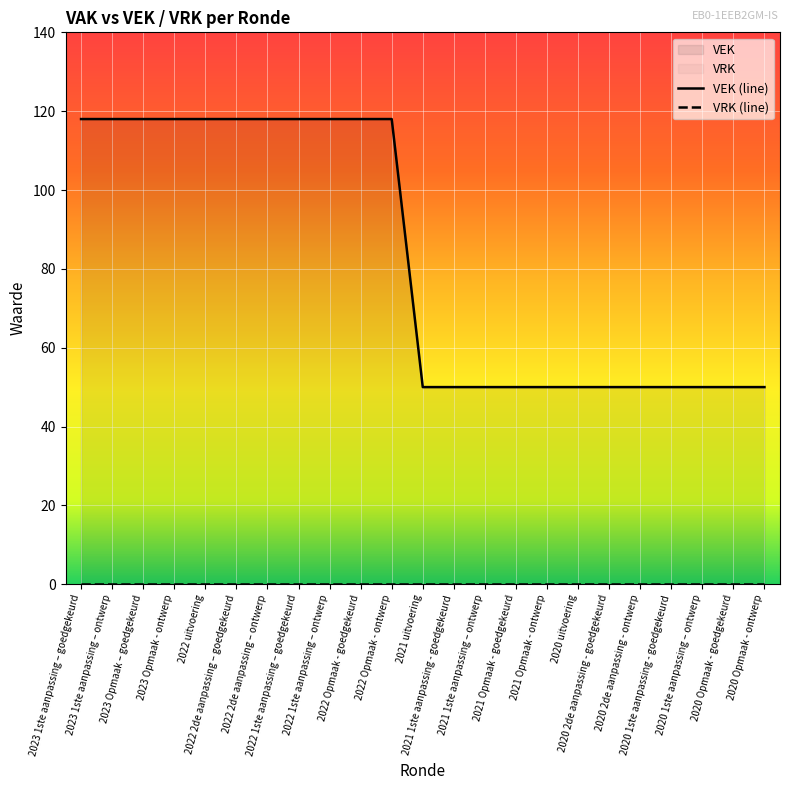

Which has a higher value, 2021 1ste aanpassing – ontwerp or 2020 Opmaak - goedgekeurd?

2021 1ste aanpassing – ontwerp